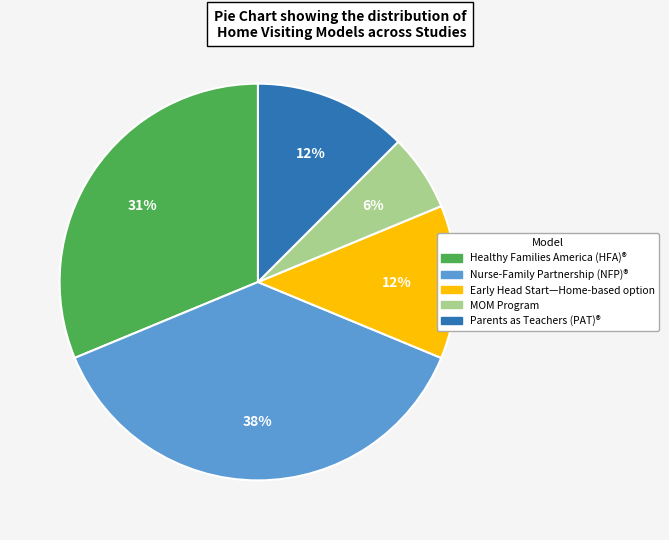

True or false: Healthy Families America (HFA)® accounts for 31% of the total.

True